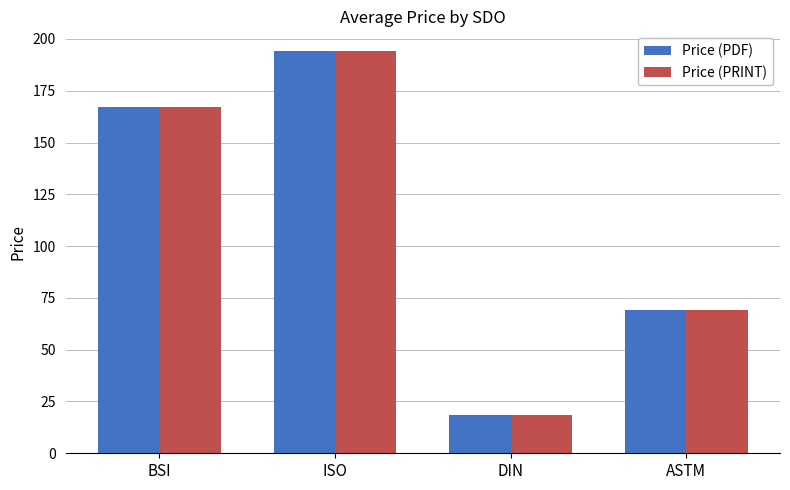

What is the smallest value displayed?

18.7